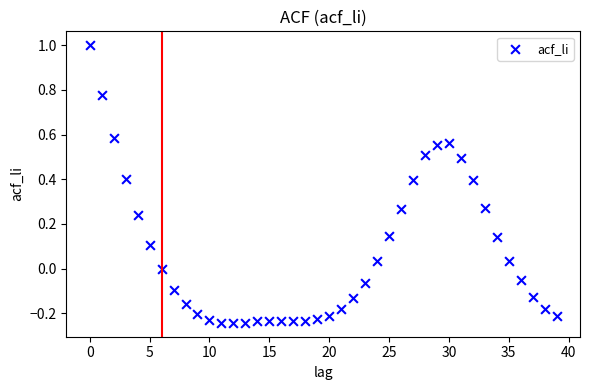

What is the range of Y values (max minus min)?

1.2